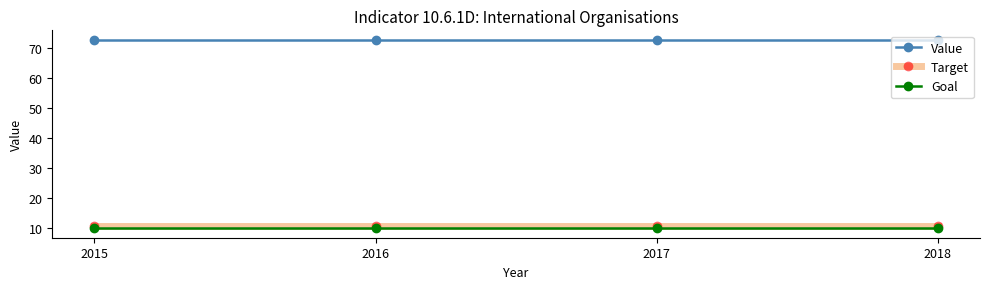

True or false: Target and Goal intersect in this chart.

False